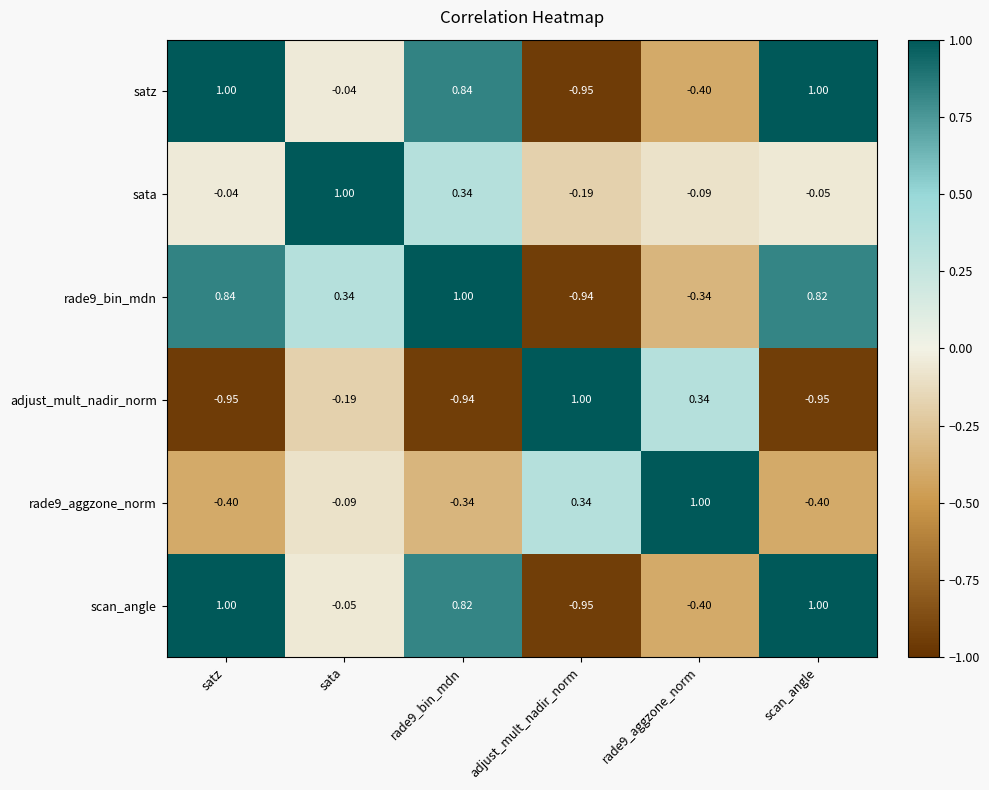

Is the value of rade9_aggzone_norm at adjust_mult_nadir_norm greater than the value of scan_angle at scan_angle?

No